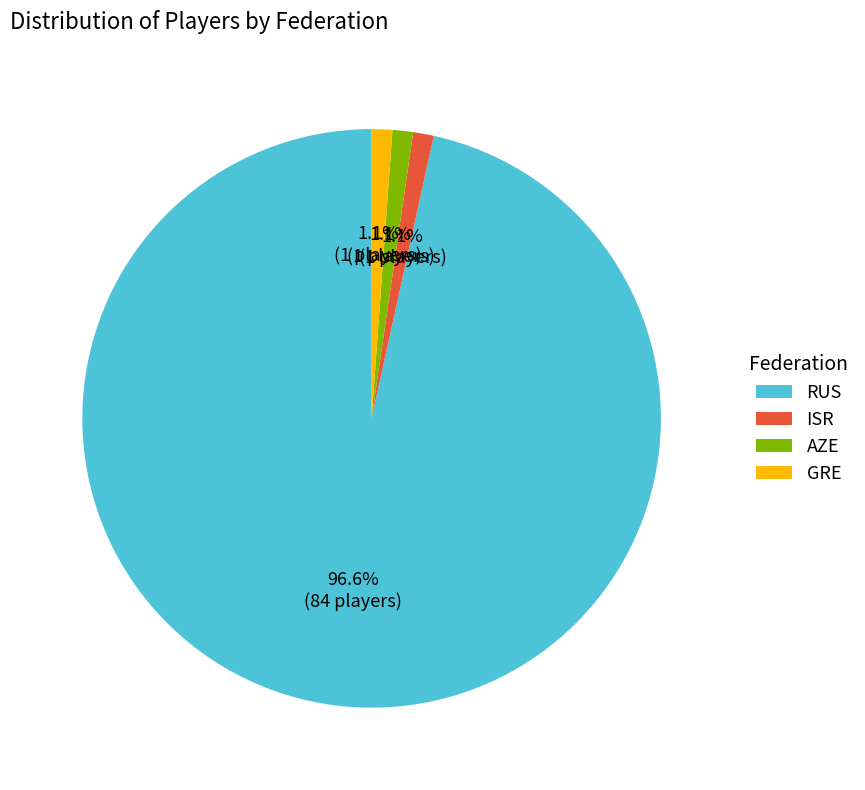

Is RUS the majority of the pie?

Yes